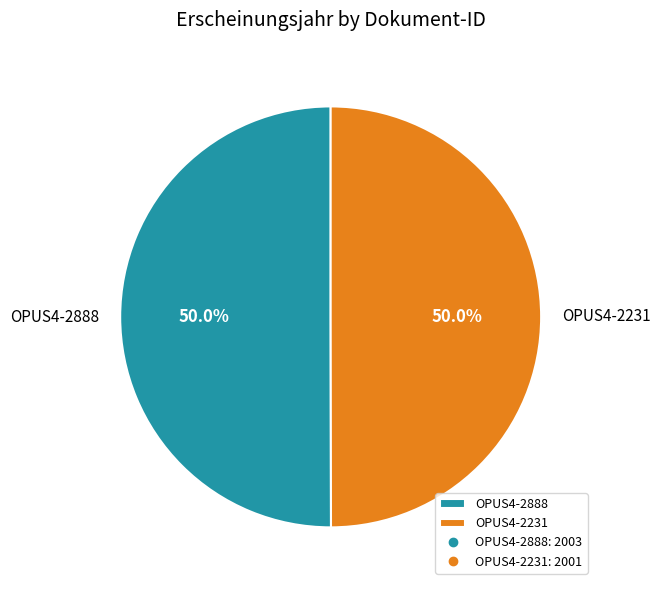

To the nearest percent, what is the average slice percentage?

50%